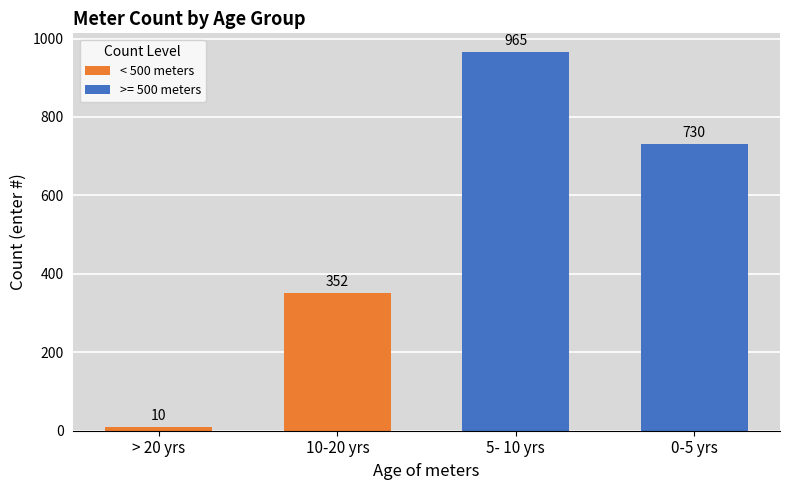

What is the sum of the values at 10-20 yrs and 0-5 yrs?

1082